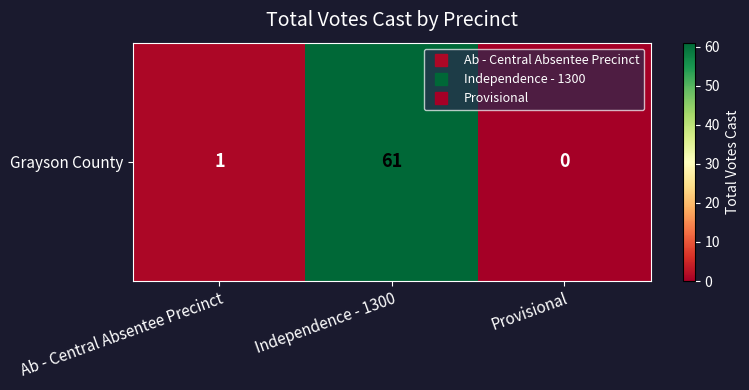

What is the difference between the maximum and second lowest values?

60